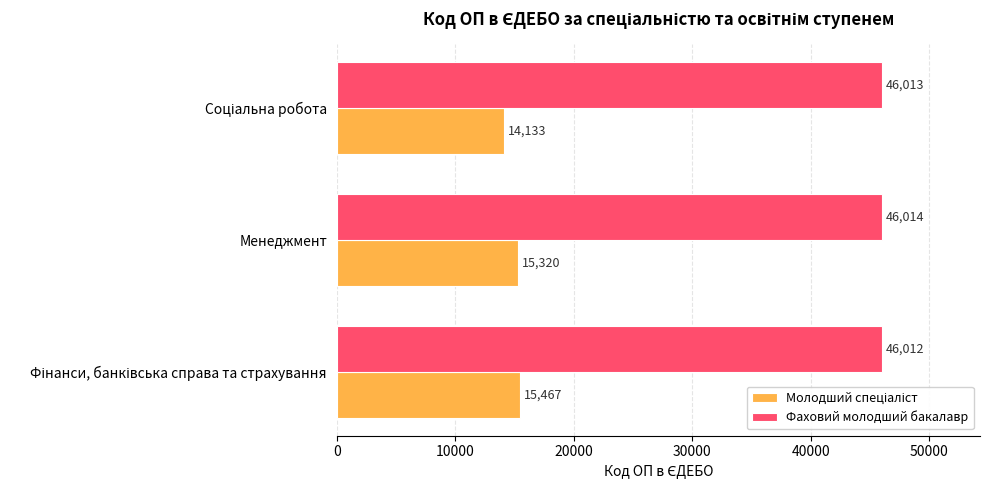

At how many categories does at least one series exceed 23123?

3